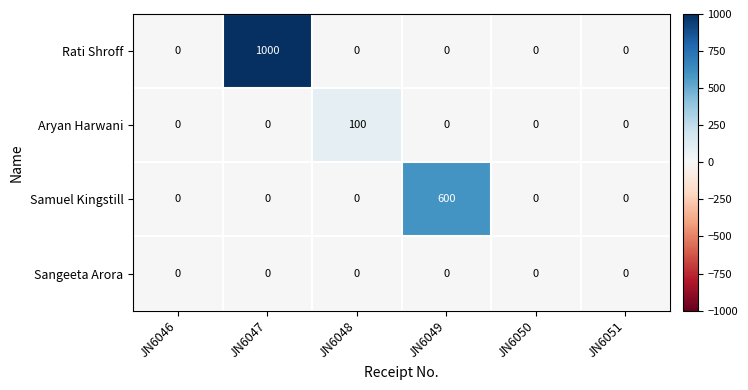

Which series changed the most between JN6047 and JN6050?

Rati Shroff